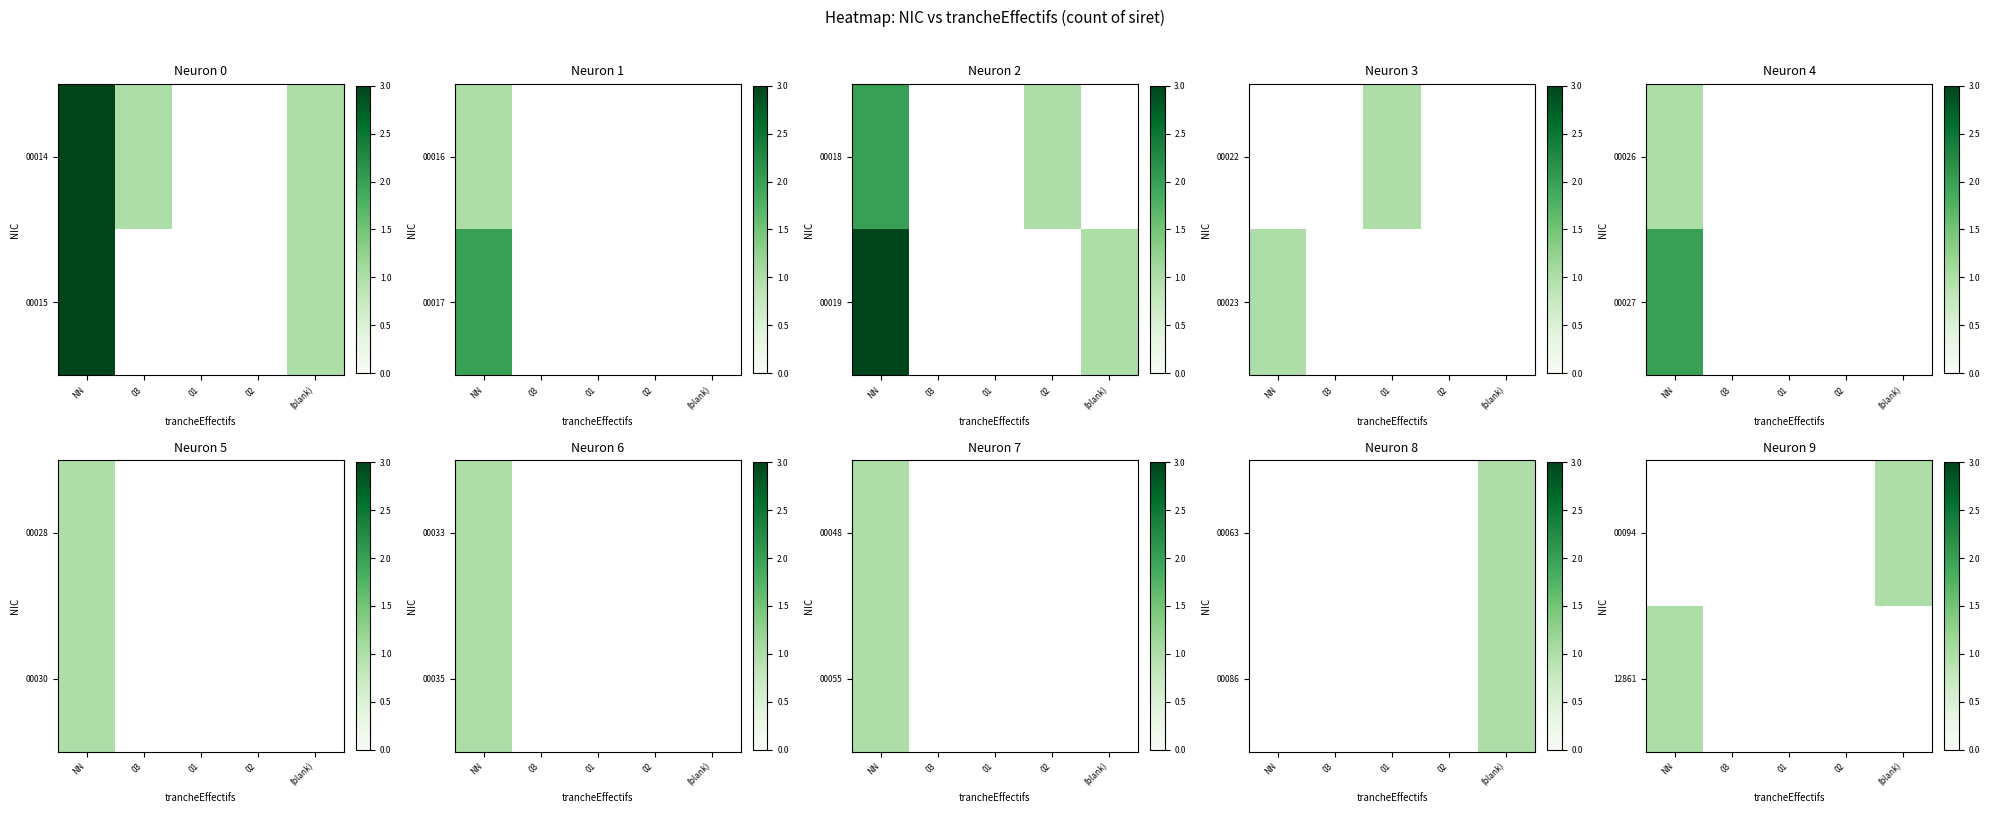

Between 02 and (blank), which is larger?

(blank)